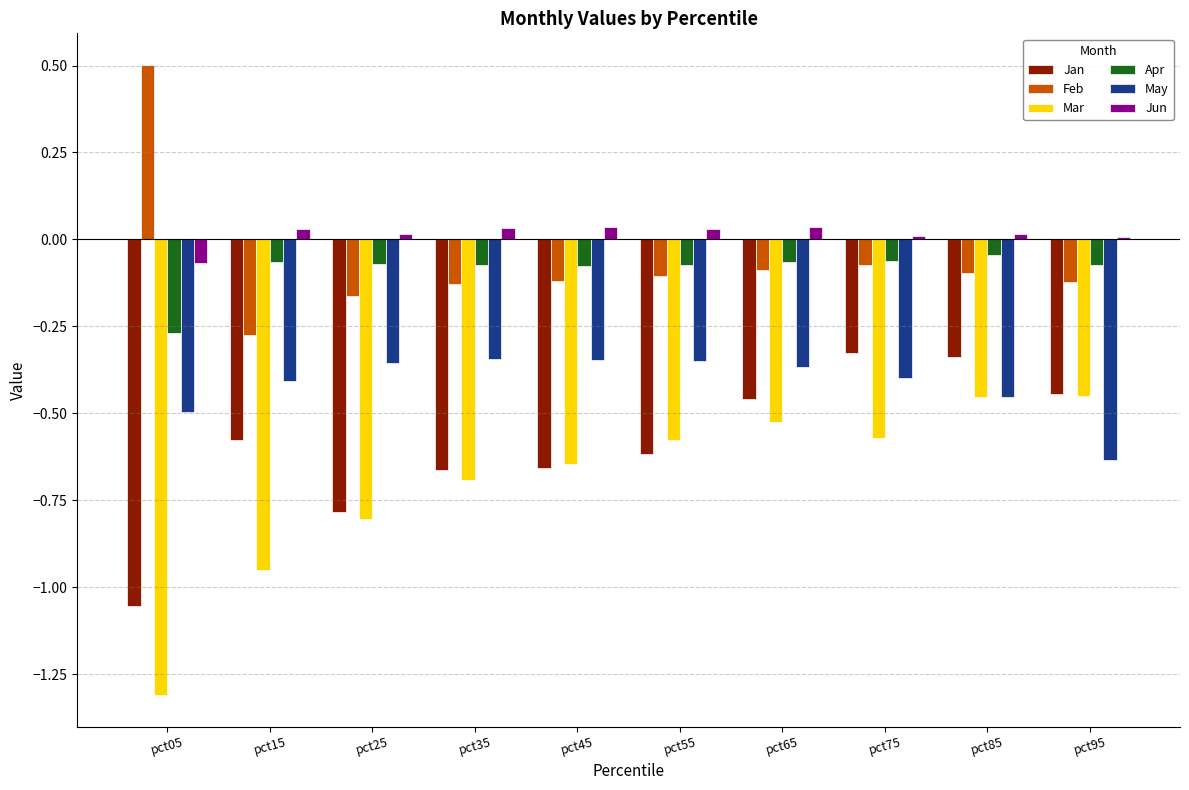

What is the greatest value displayed?

0.5